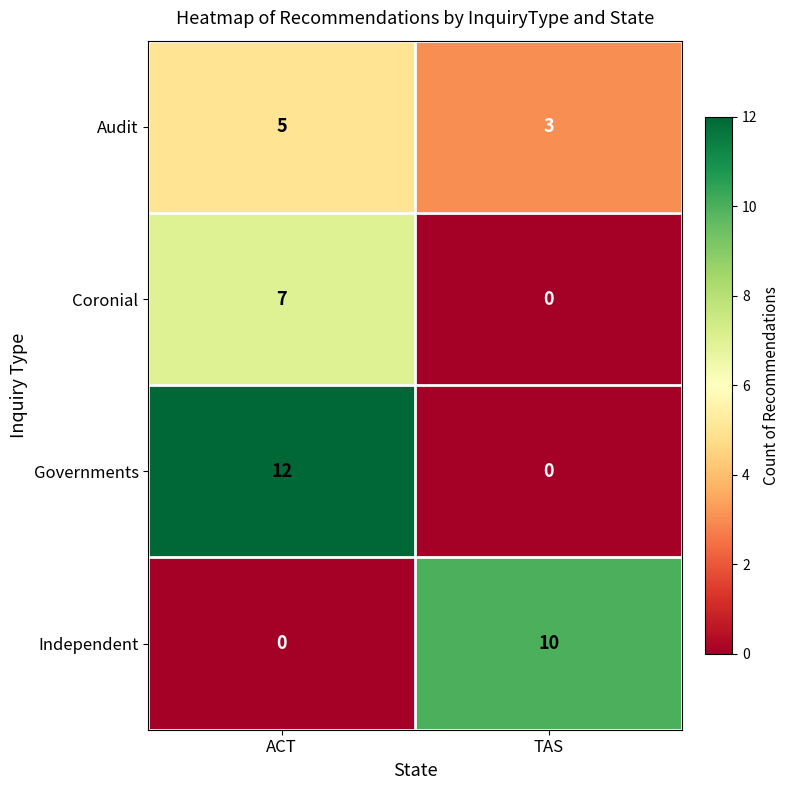

Between ACT and TAS, which series saw the biggest shift?

Governments